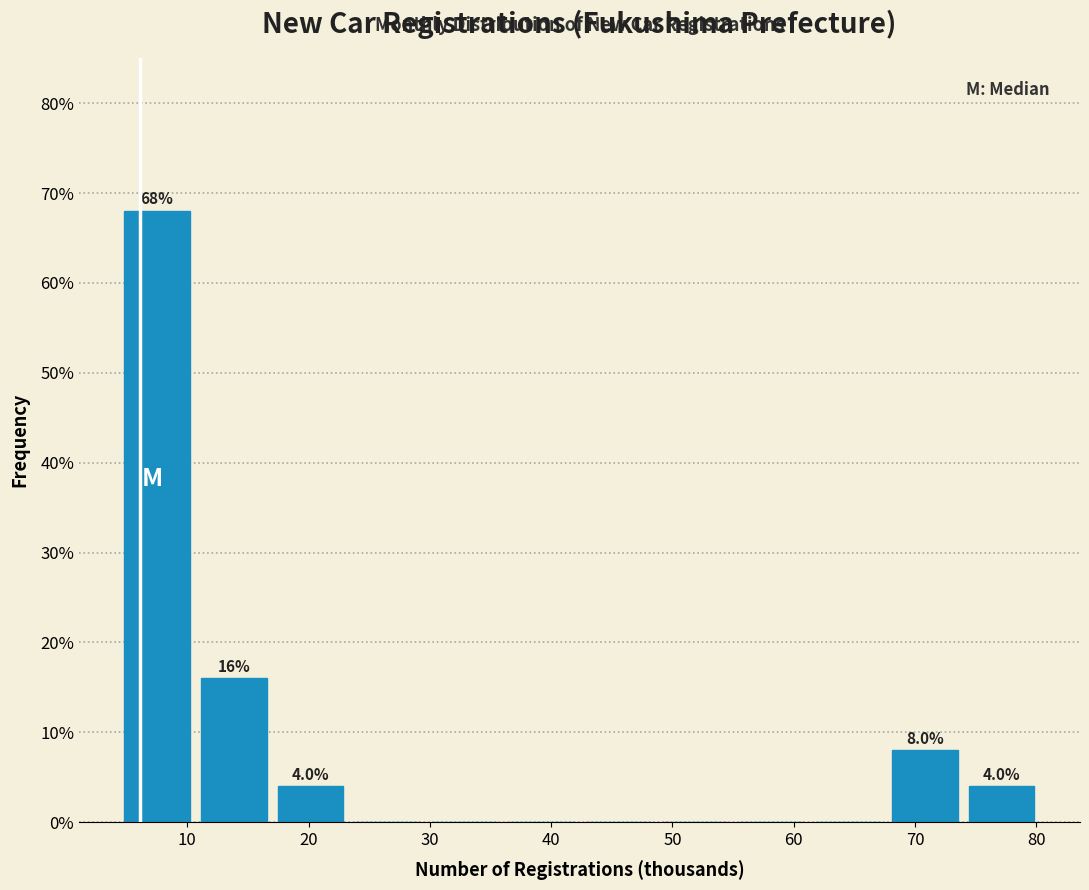

Over which range of the x-axis is the bar tallest?

4 to 11